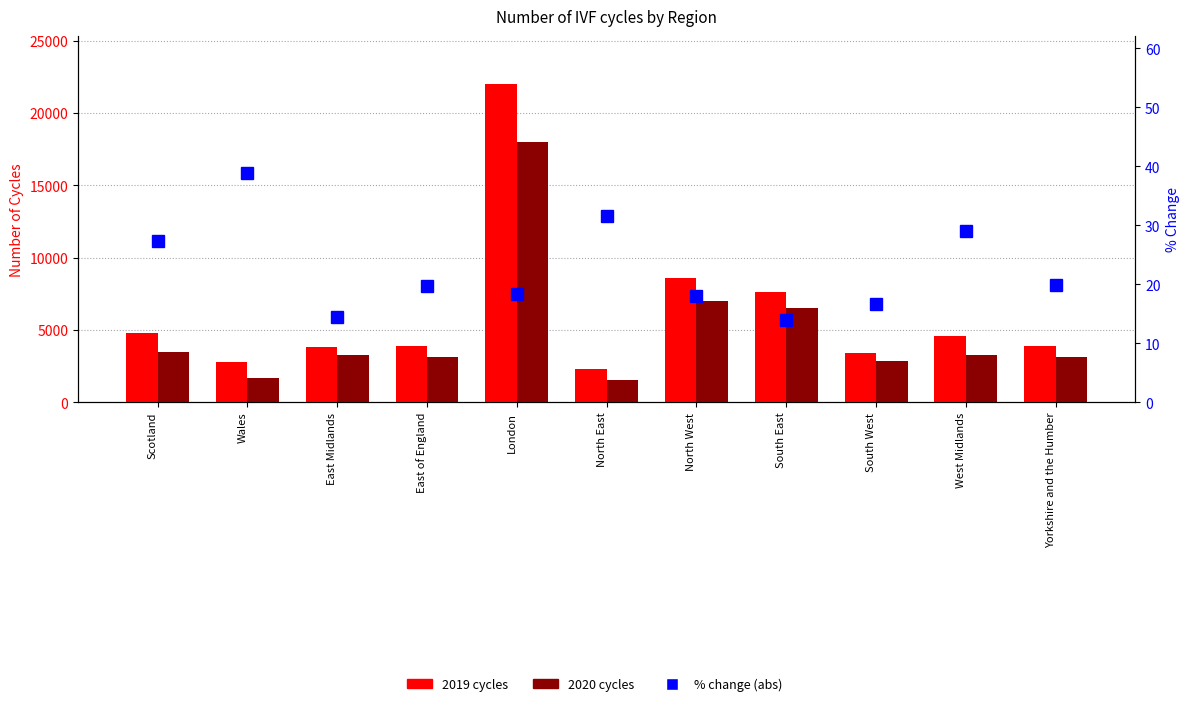

What position from the left is Scotland?

1